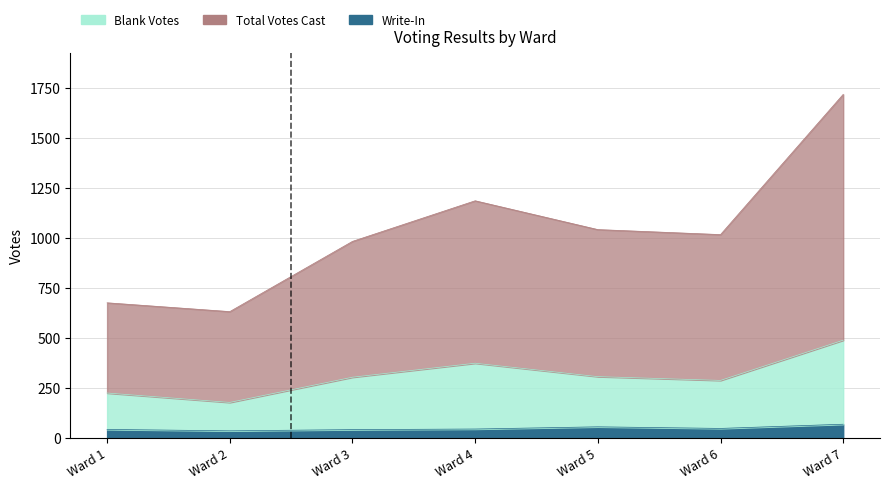

Is the value of Blank Votes at Ward 2 greater than the value of Total Votes Cast at Ward 2?

No